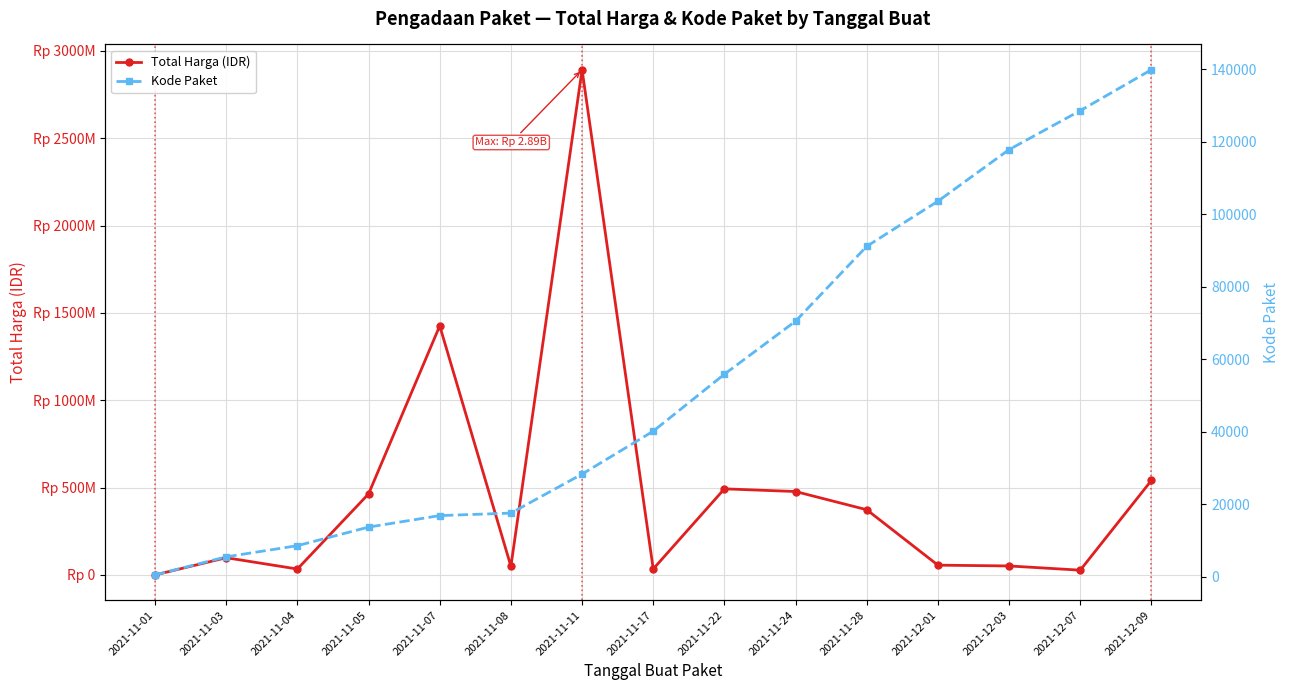

What is the difference between the second highest and second lowest values in the Kode Paket series?

123067